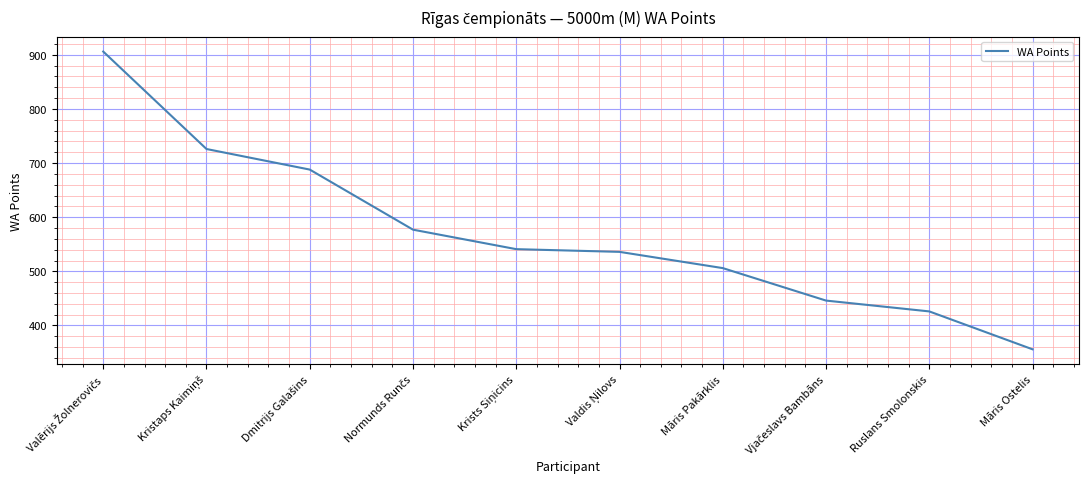

Is this an area chart (filled region under the line)?

No